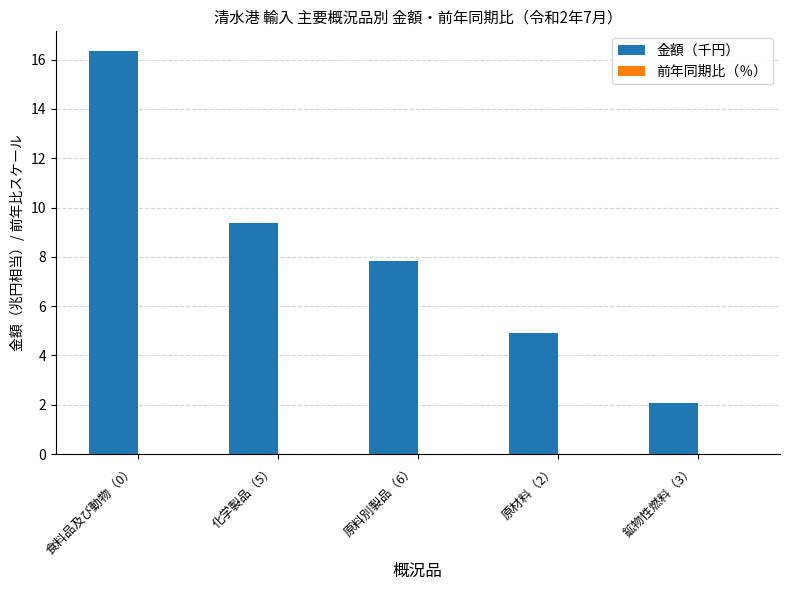

At which label is 金額（千円） closest to 9?

化学製品（5）